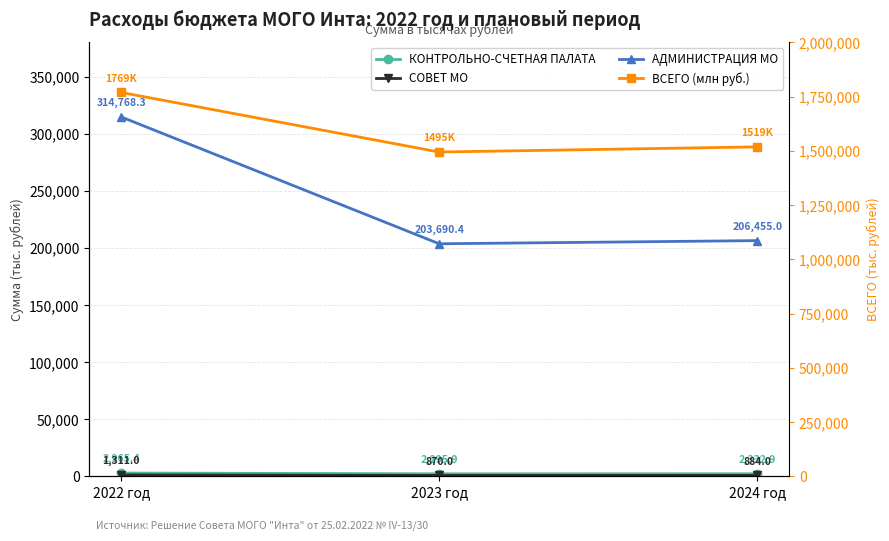

What is the label of the 3rd point from the left?

2024 год